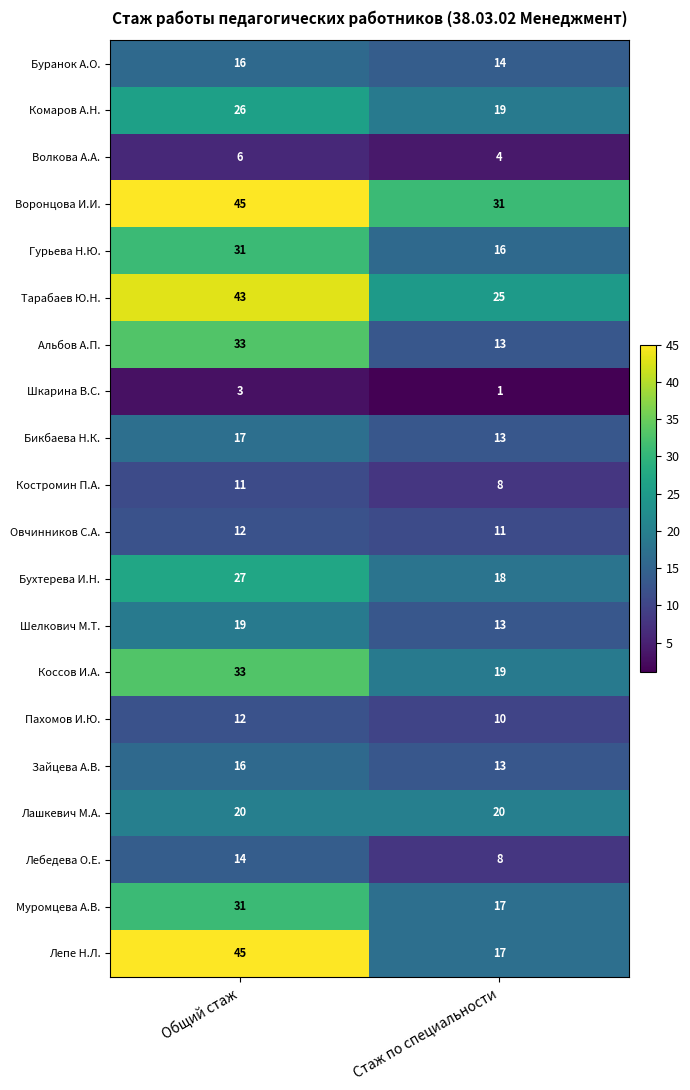

At which category does the chart reach its minimum across all series?

Стаж по специальности